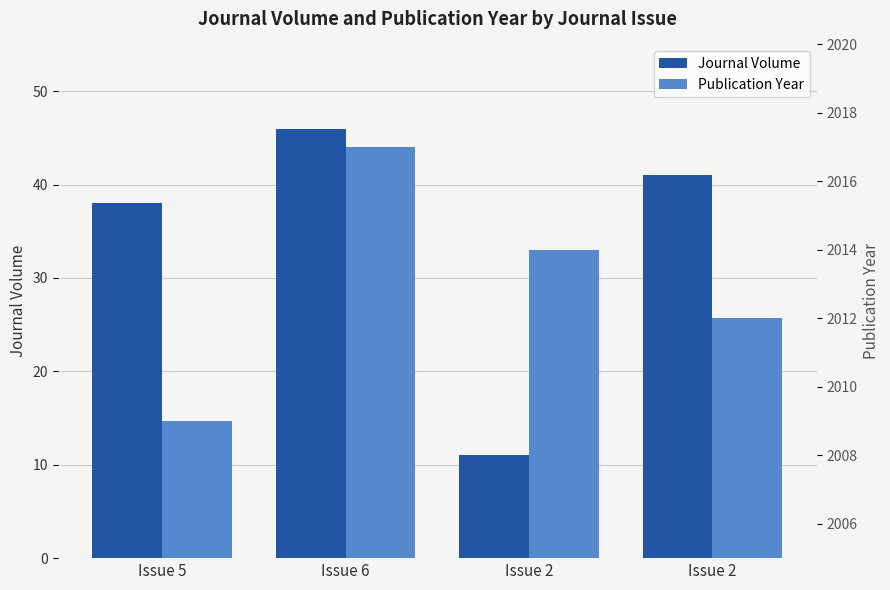

At how many categories does at least one series exceed 573?

4